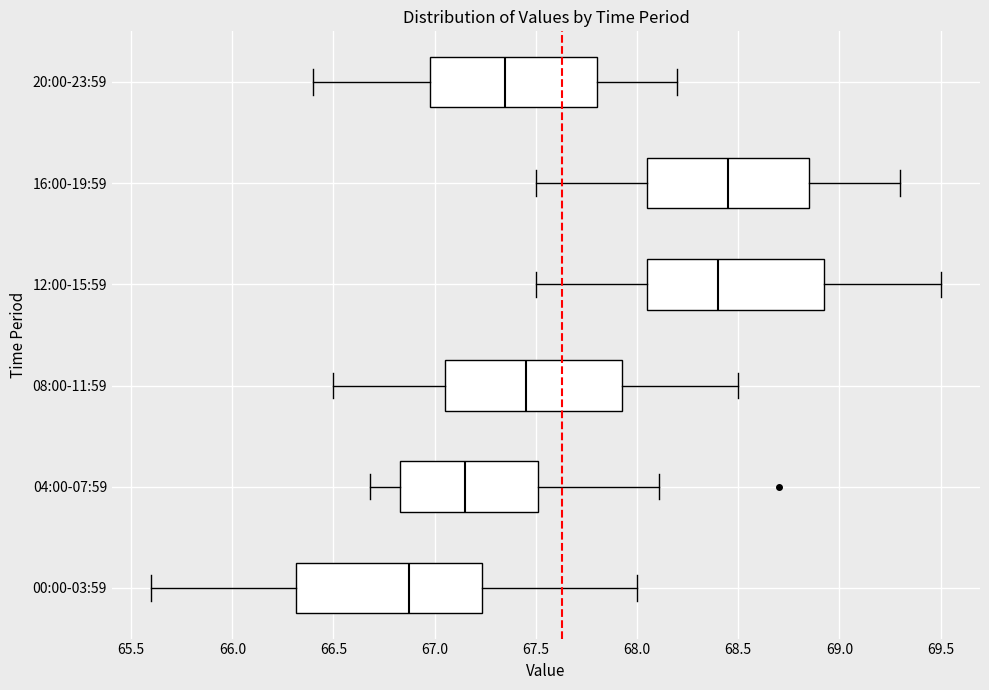

Which box has the furthest to the left median line?

00:00-03:59